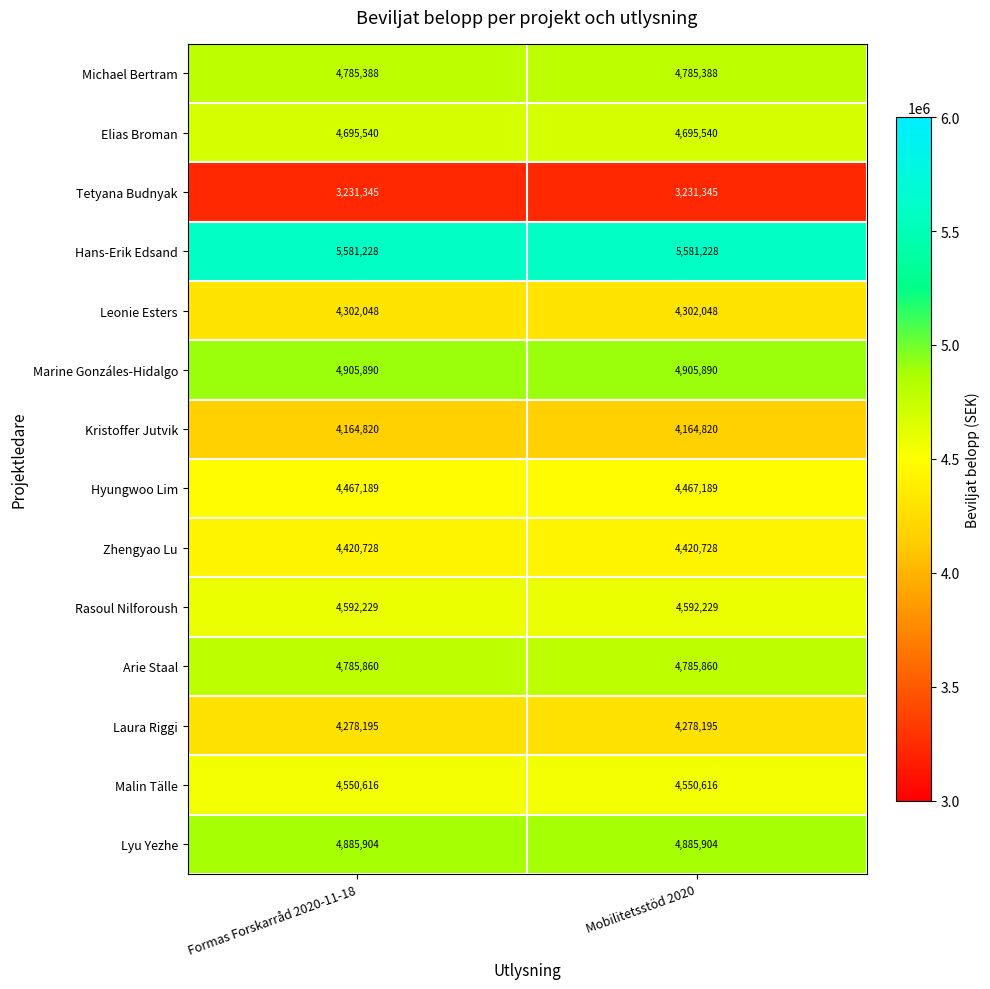

Reading left to right, transcribe all the data shown in this chart.

Michael Bertram: 4785388	4785388
Elias Broman: 4695540	4695540
Tetyana Budnyak: 3231345	3231345
Hans-Erik Edsand: 5581228	5581228
Leonie Esters: 4302048	4302048
Marine Gonzáles-Hidalgo: 4905890	4905890
Kristoffer Jutvik: 4164820	4164820
Hyungwoo Lim: 4467189	4467189
Zhengyao Lu: 4420728	4420728
Rasoul Nilforoush: 4592229	4592229
Arie Staal: 4785860	4785860
Laura Riggi: 4278195	4278195
Malin Tälle: 4550616	4550616
Lyu Yezhe: 4885904	4885904